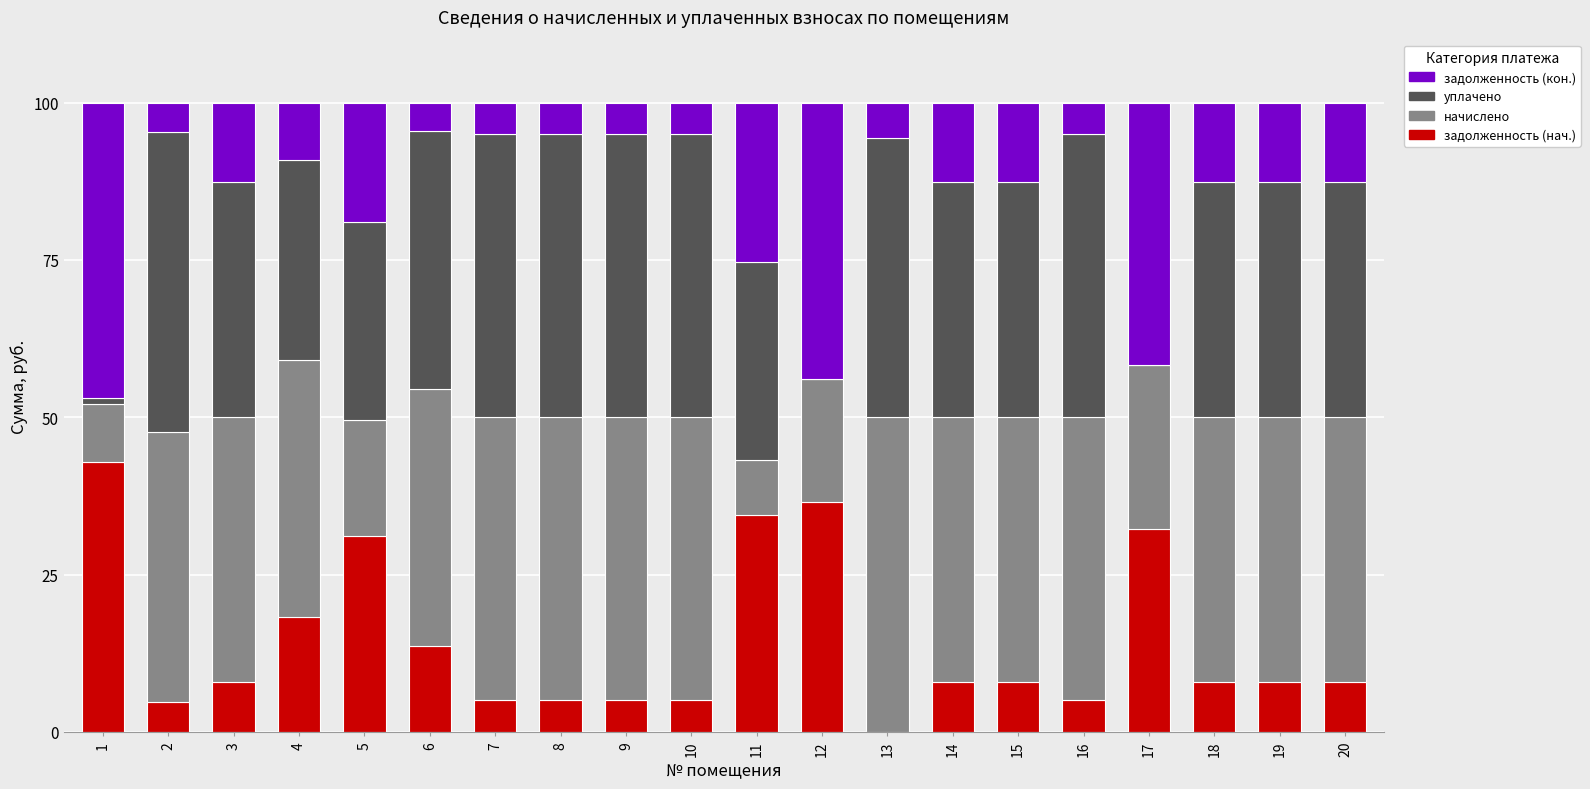

What are all the series names shown in the legend?

задолженность (кон.), уплачено, начислено, задолженность (нач.)